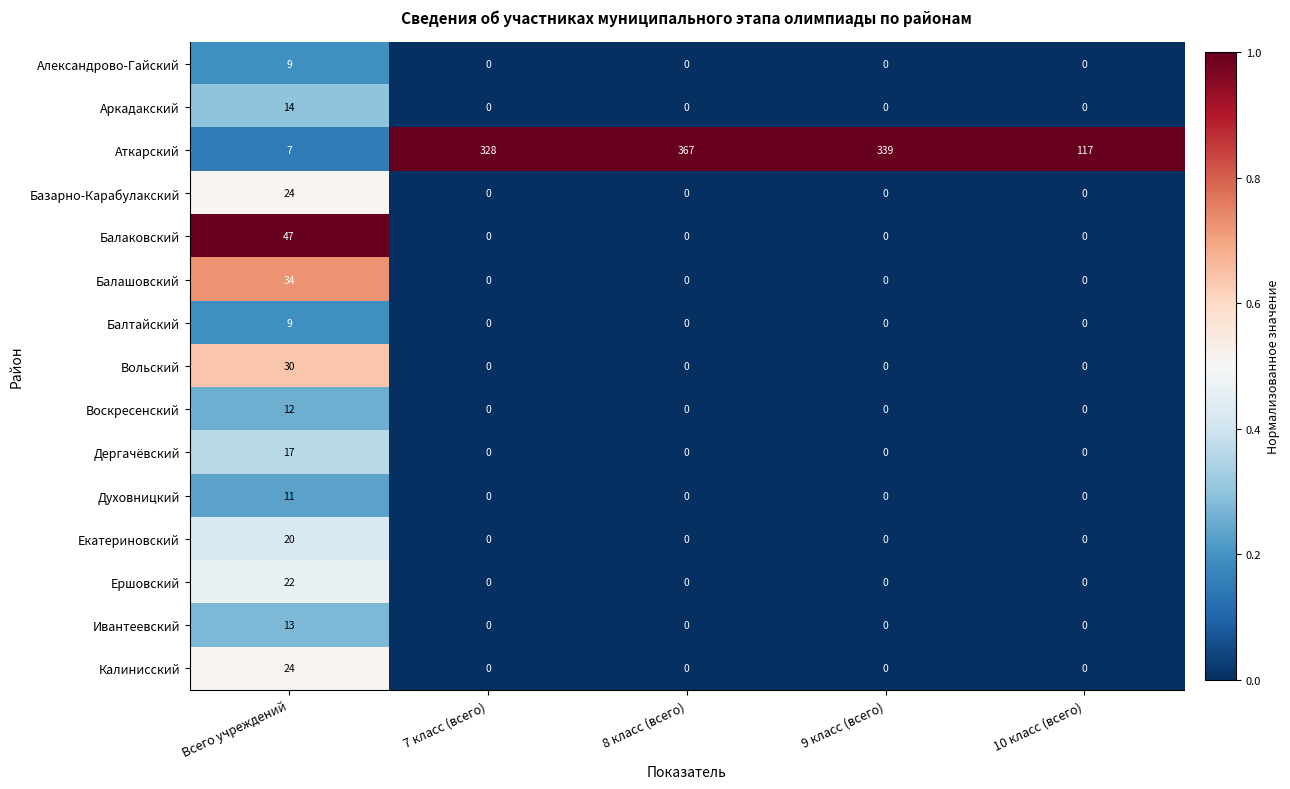

What is the sum of all Ершовский values?

22